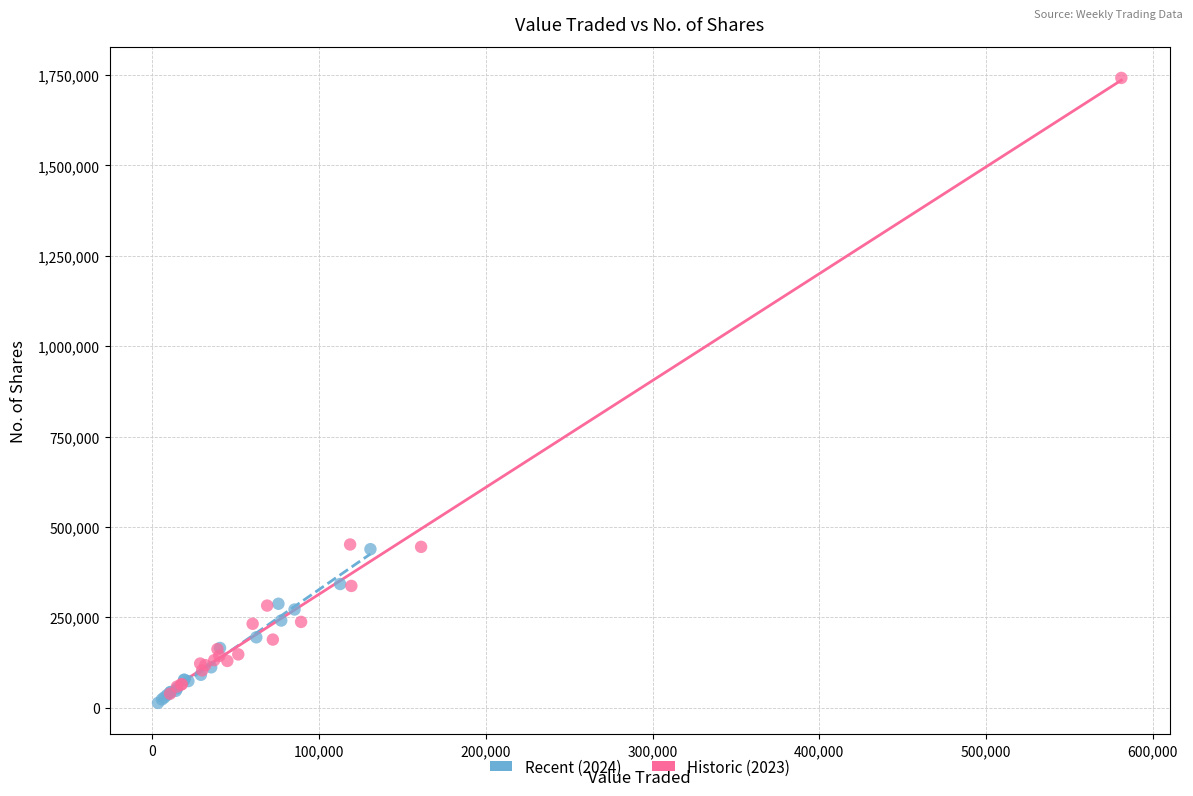

Which series contains the highest Y value?

Historic (2023)